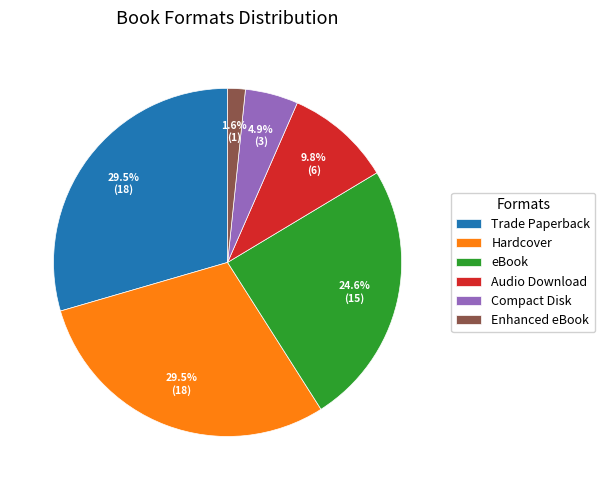

Is there a majority slice in this chart?

No